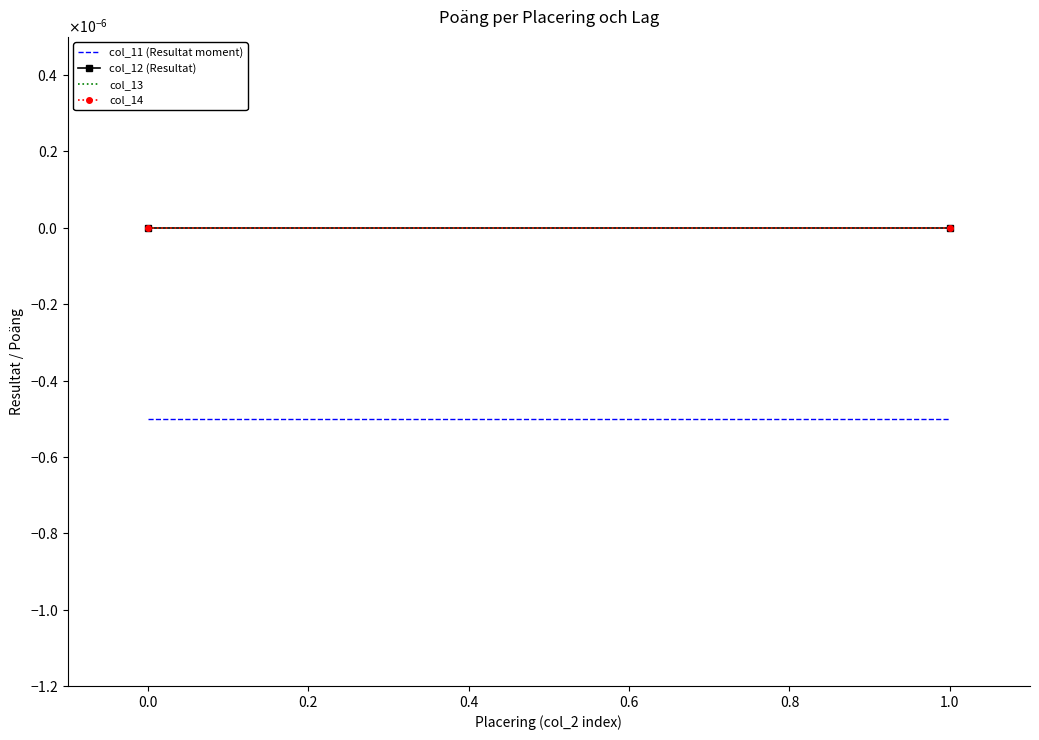

Is it true that col_13 equals 0.0 at 1.0?

True